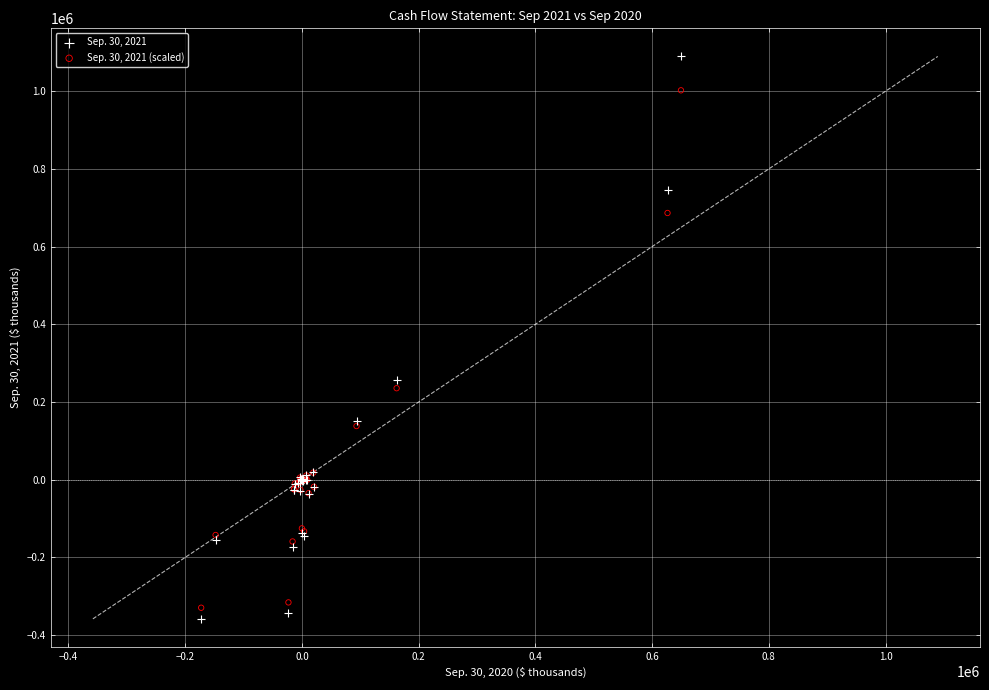

What are all the series names shown in the legend?

Sep. 30, 2021, Sep. 30, 2021 (scaled)